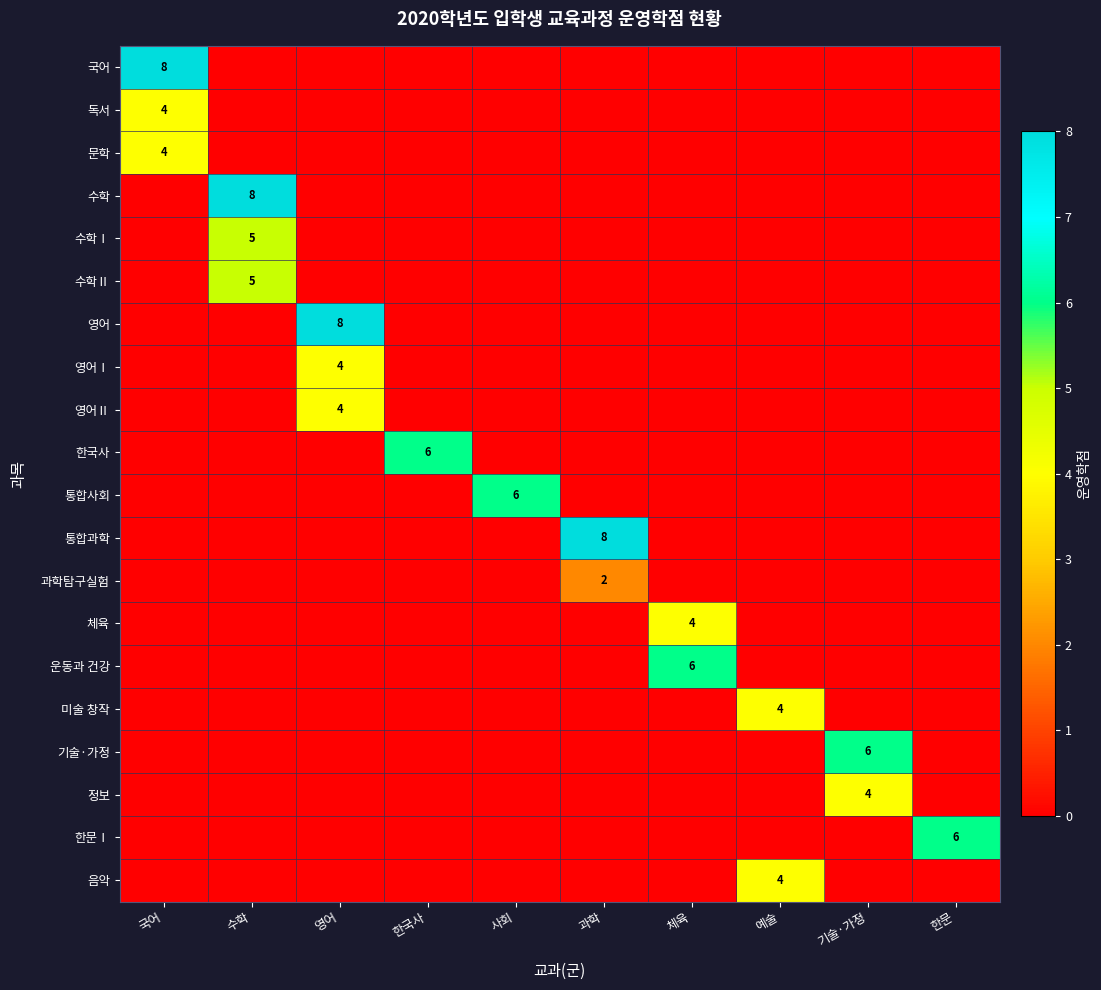

The 과학탐구실험 series shows 2 at 과학. True or false?

True